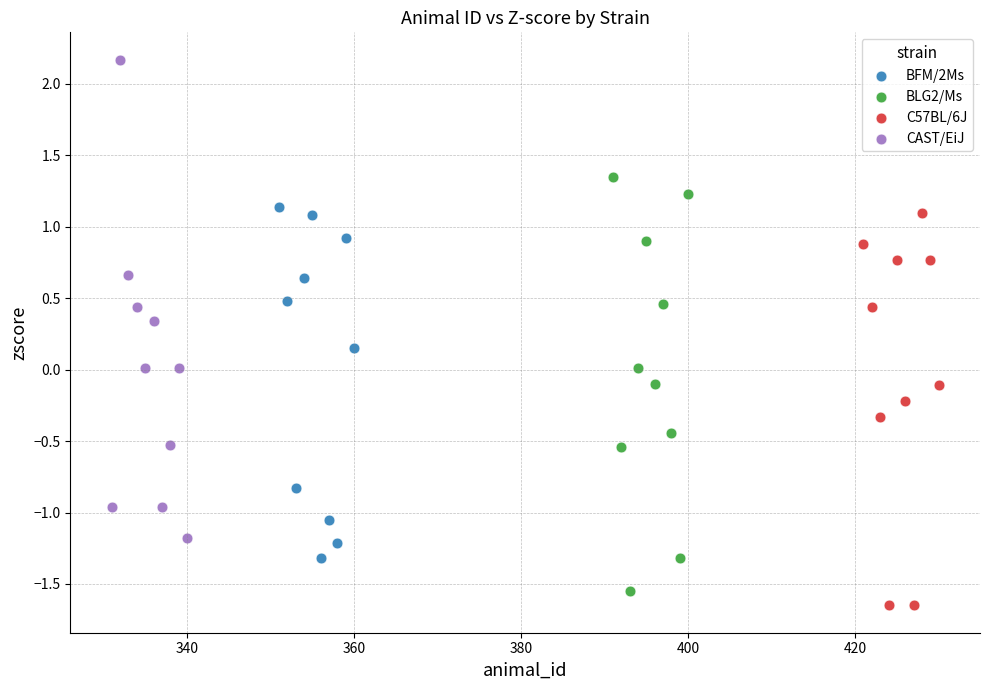

Which series reaches the maximum Y coordinate?

CAST/EiJ